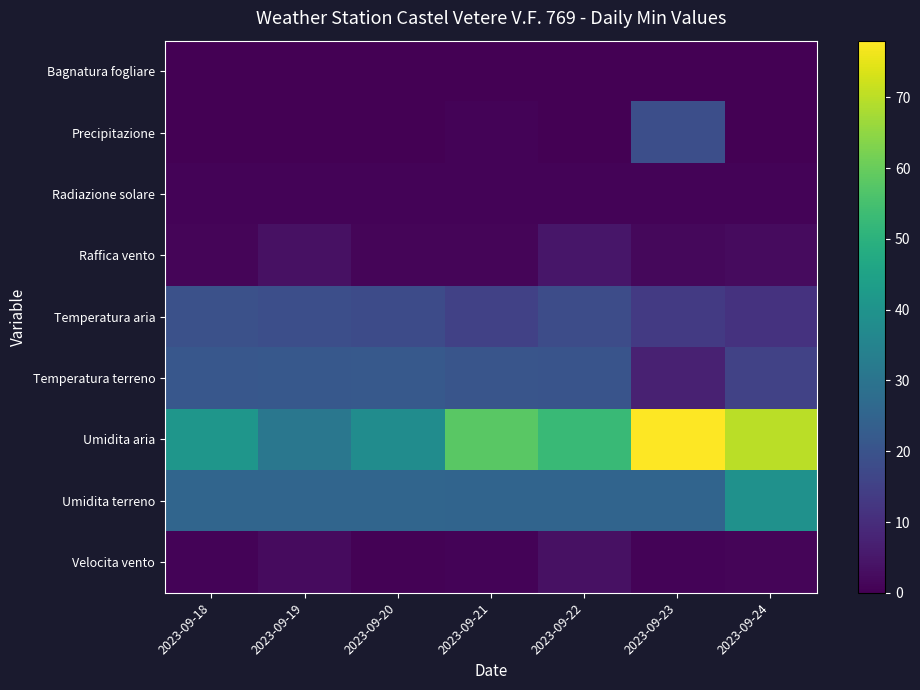

Count the number of categories in the chart.

7